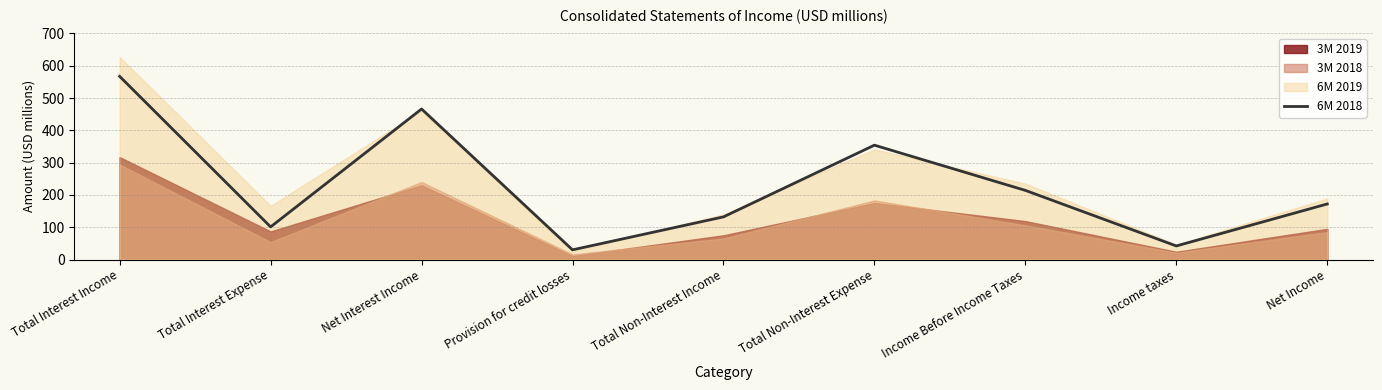

What position from the left is Total Non-Interest Income?

5